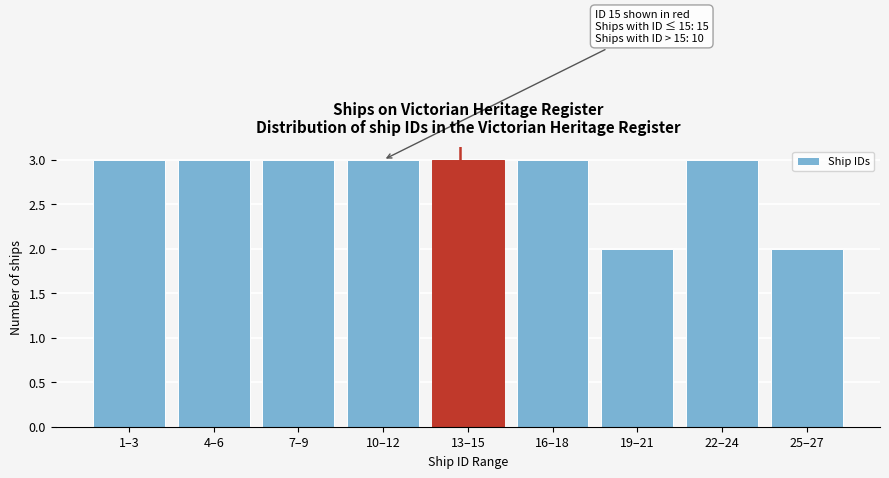

Reading left to right, transcribe all the data shown in this chart.

1–3=3	4–6=3	7–9=3	10–12=3	13–15=3	16–18=3	19–21=2	22–24=3	25–27=2